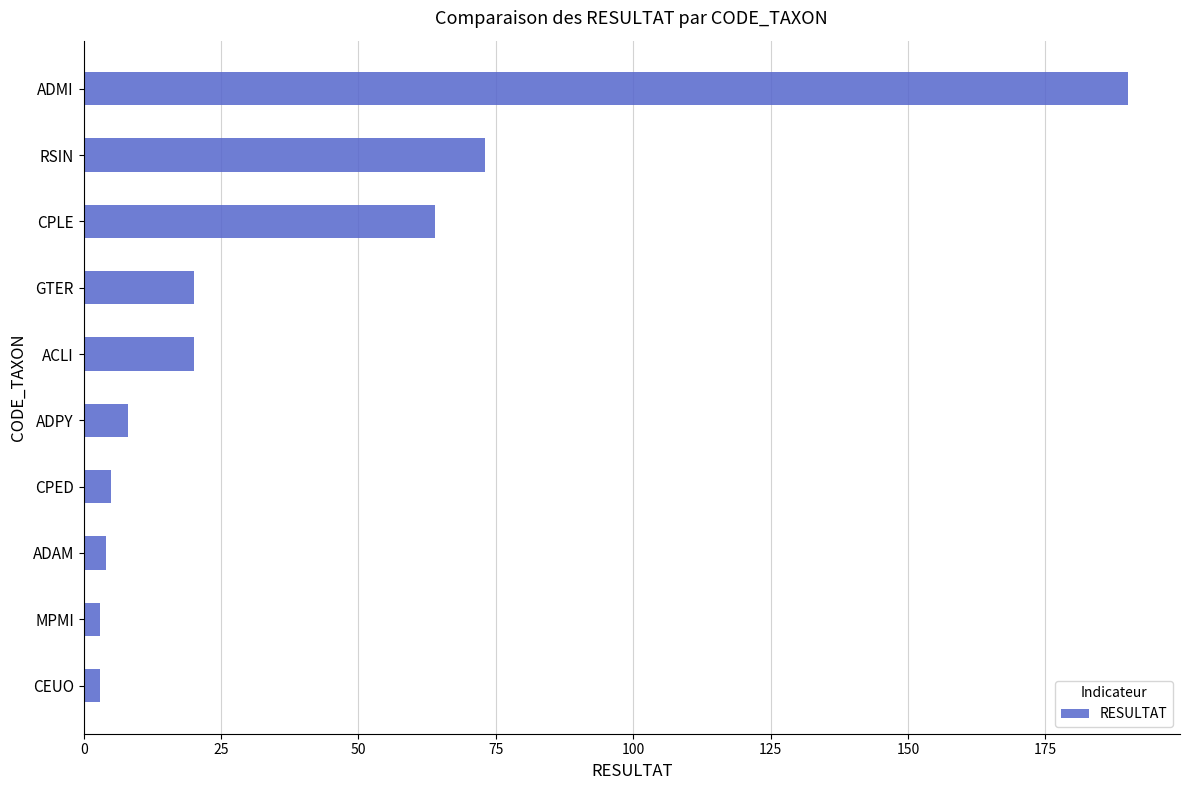

Approximately how many times larger is the value at RSIN compared to ADMI?

0.4